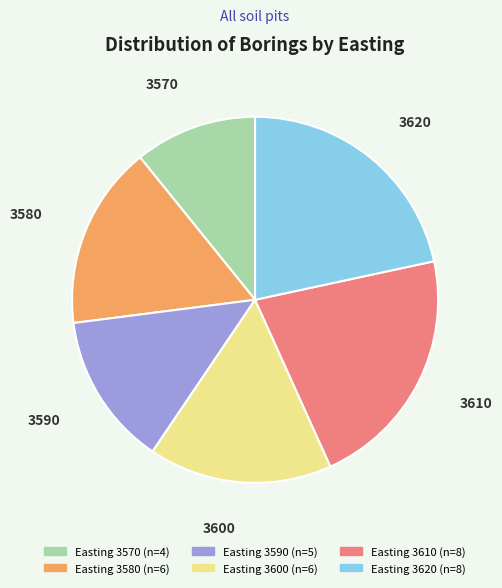

How many slices are in this pie chart?

6